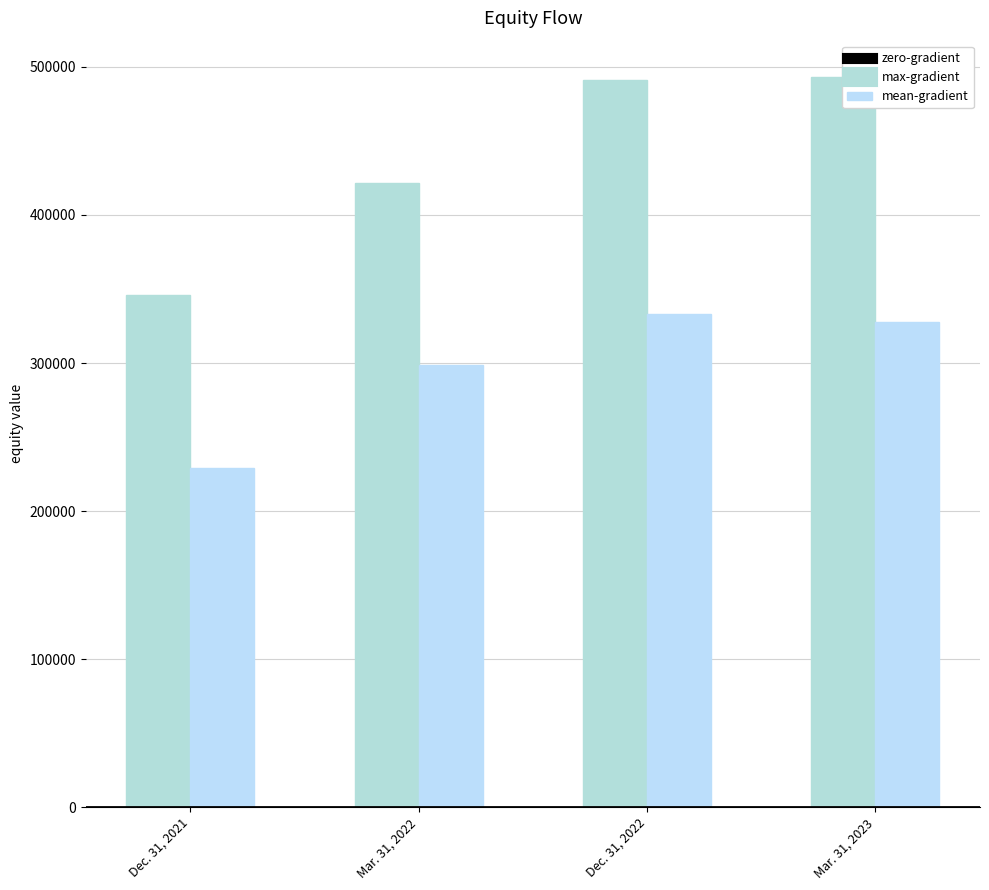

Reading left to right, list all the values displayed in this chart.

max-gradient: Dec. 31, 2021=346157	Mar. 31, 2022=421450	Dec. 31, 2022=491452	Mar. 31, 2023=493101
mean-gradient: Dec. 31, 2021=228904	Mar. 31, 2022=298847	Dec. 31, 2022=332995	Mar. 31, 2023=327922